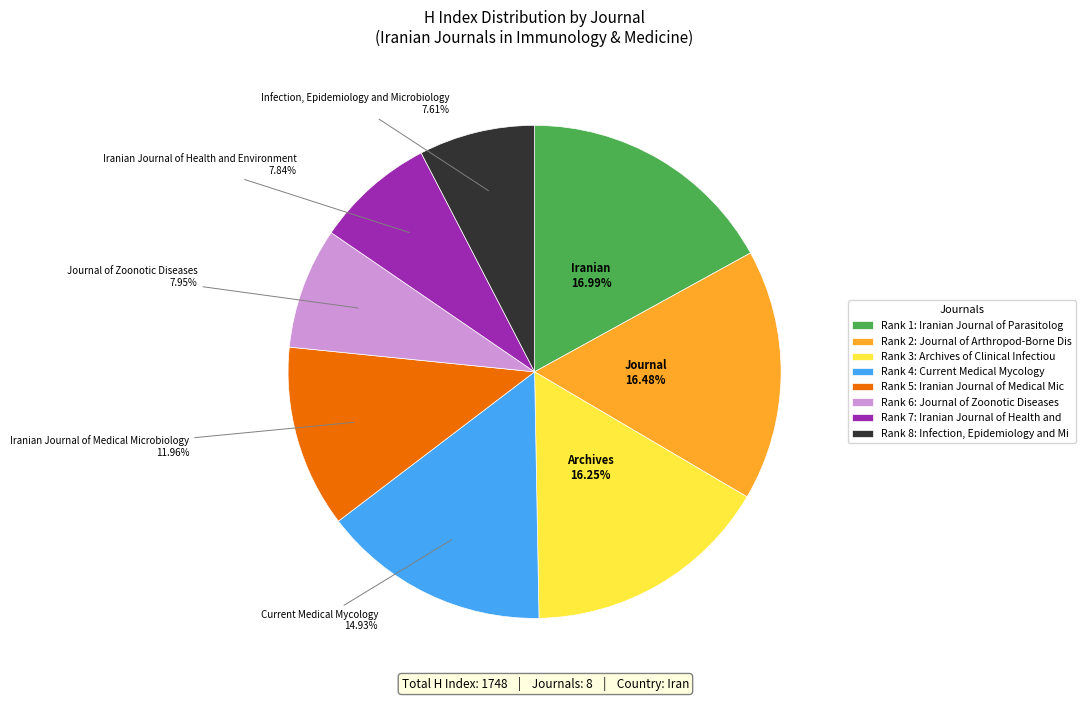

Rank the categories by value from lowest to highest.

Rank 8: Infection, Epidemiology and Mi, Rank 7: Iranian Journal of Health and, Rank 6: Journal of Zoonotic Diseases, Rank 5: Iranian Journal of Medical Mic, Rank 4: Current Medical Mycology, Rank 3: Archives of Clinical Infectiou, Rank 2: Journal of Arthropod-Borne Dis, Rank 1: Iranian Journal of Parasitolog